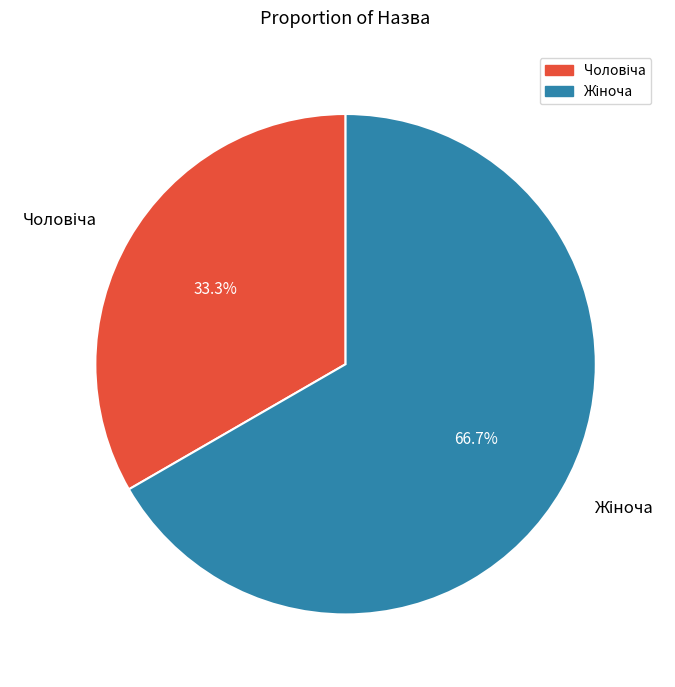

How many slices are in this pie chart?

2